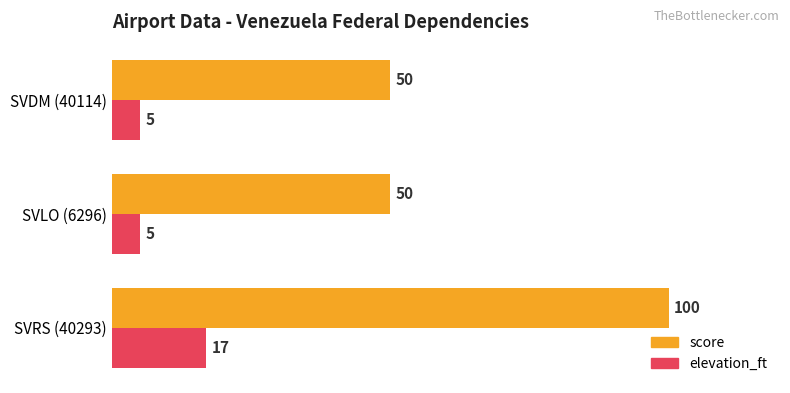

What is the spread (max minus min) of values at SVRS (40293)?

83